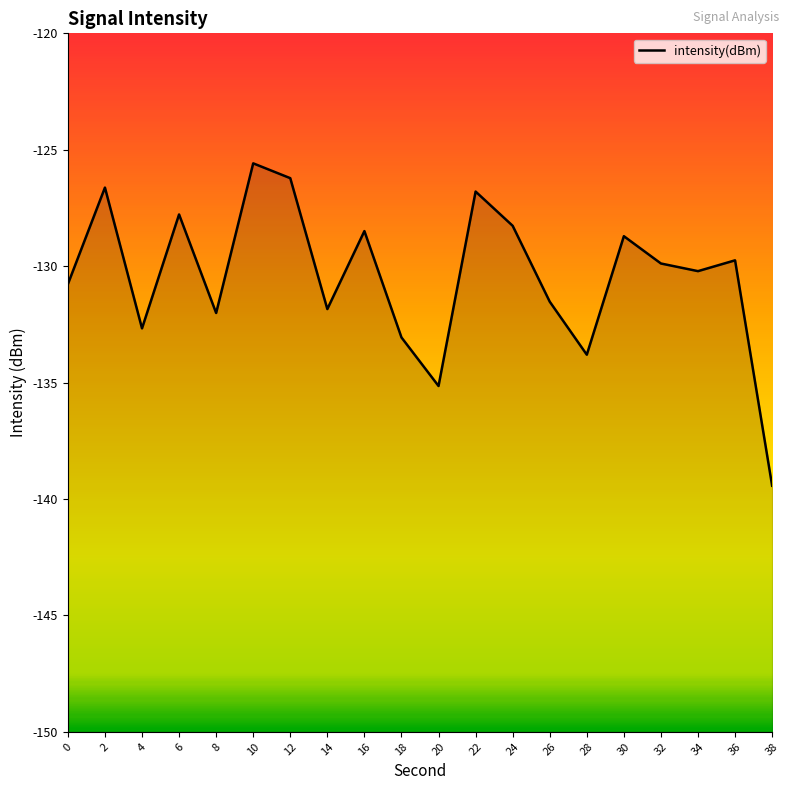

What is the difference between the maximum and minimum values?

13.8